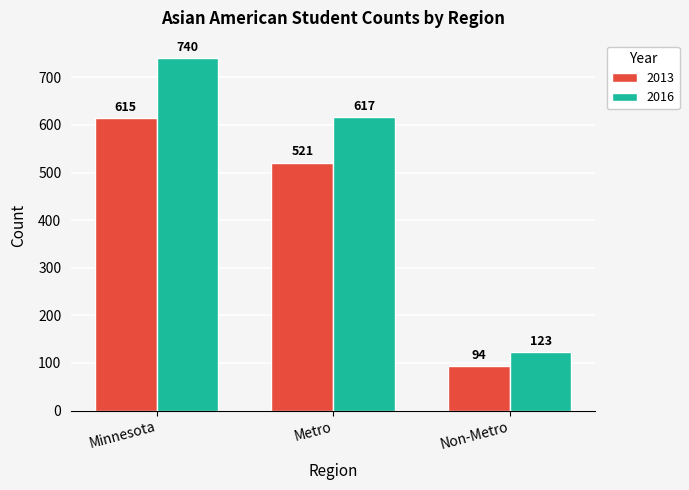

What position from the left is Minnesota?

1